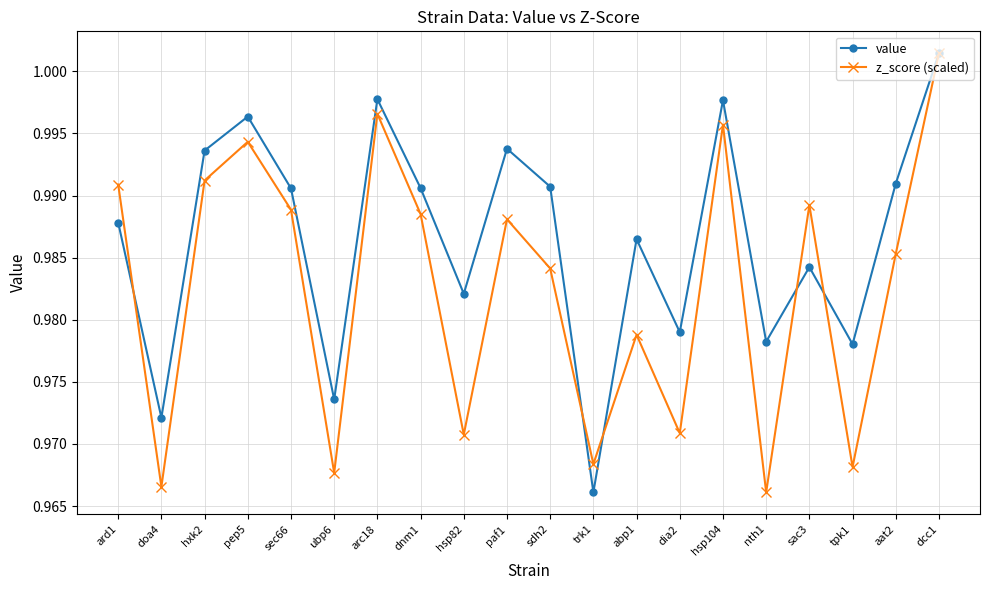

What position from the left is sac3?

17